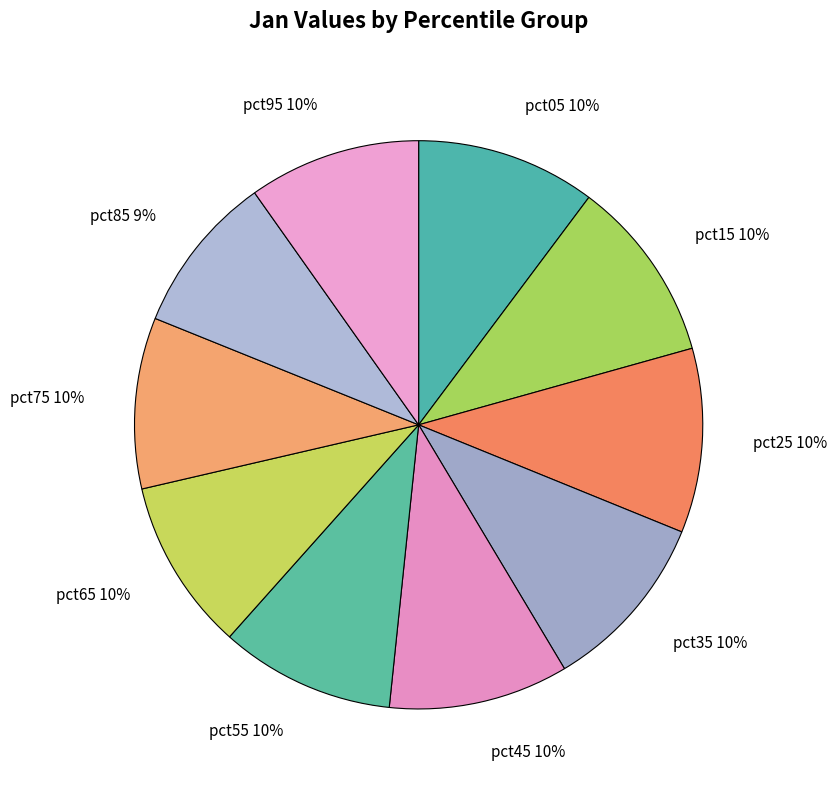

Which category has the smallest portion of the pie?

pct85